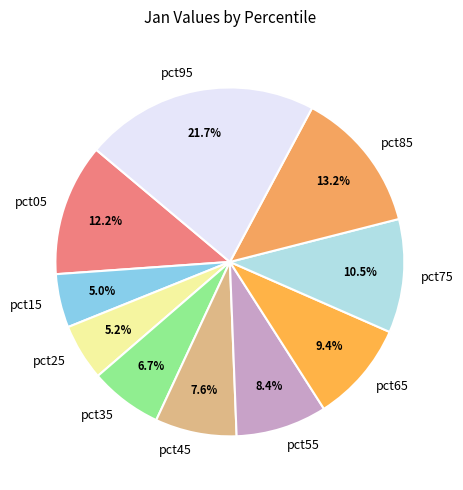

To the nearest percent, what portion does pct55 represent?

8%